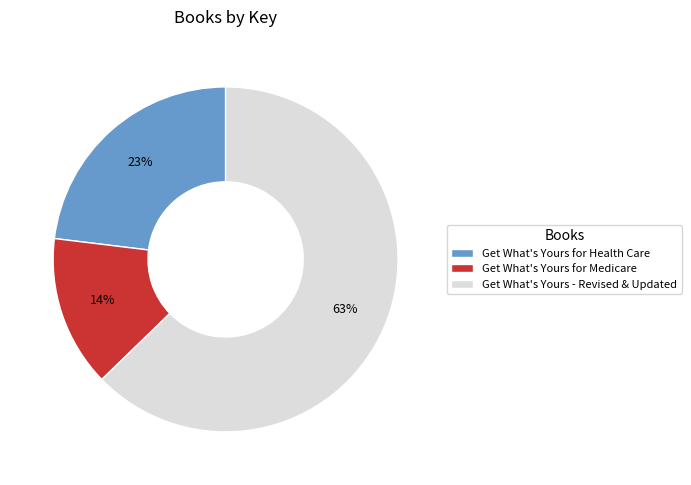

The Get What's Yours - Revised & Updated slice represents 74% of the pie. True or false?

False